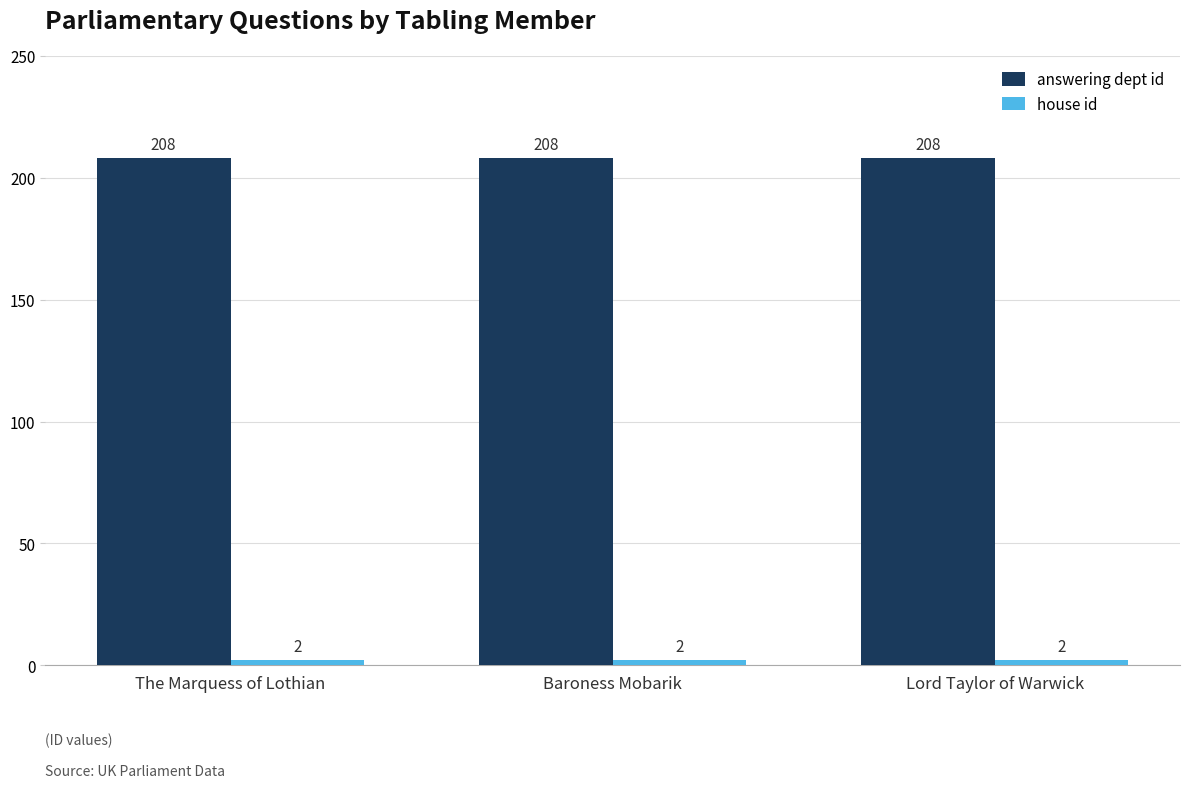

True or false: answering dept id has a value of 208 at Lord Taylor of Warwick.

True